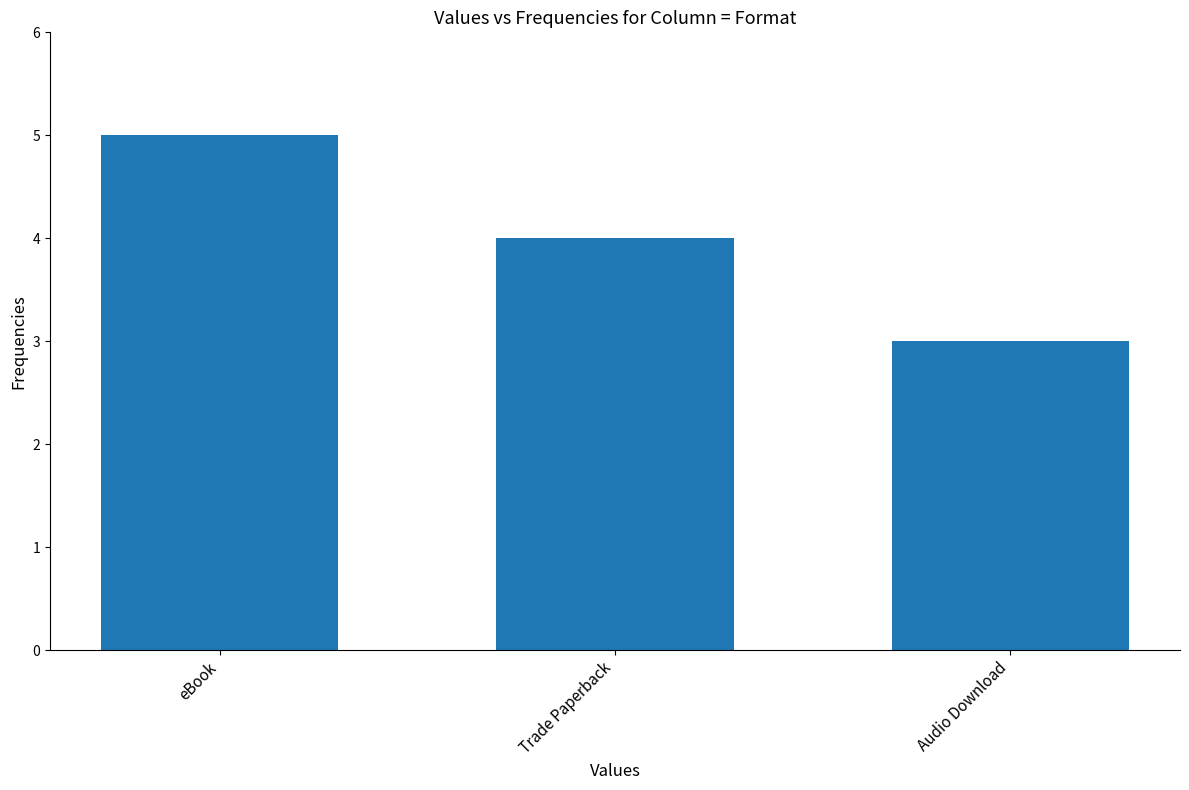

The chart shows a value of 5 at eBook. True or false?

True